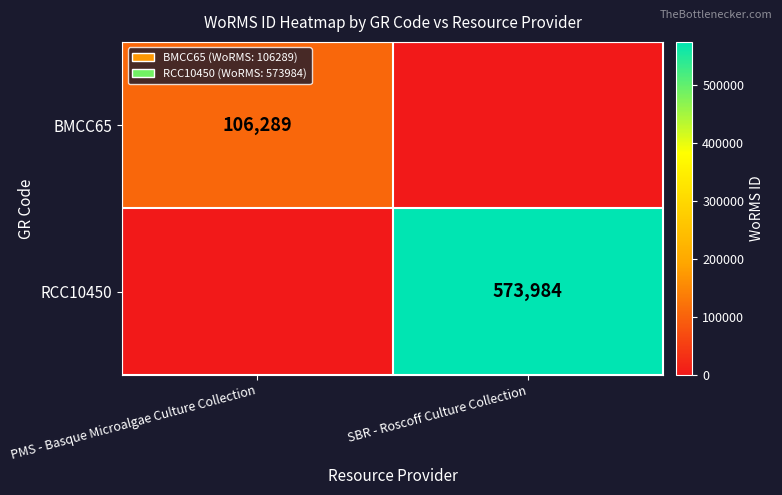

How many data points does each series have?

2